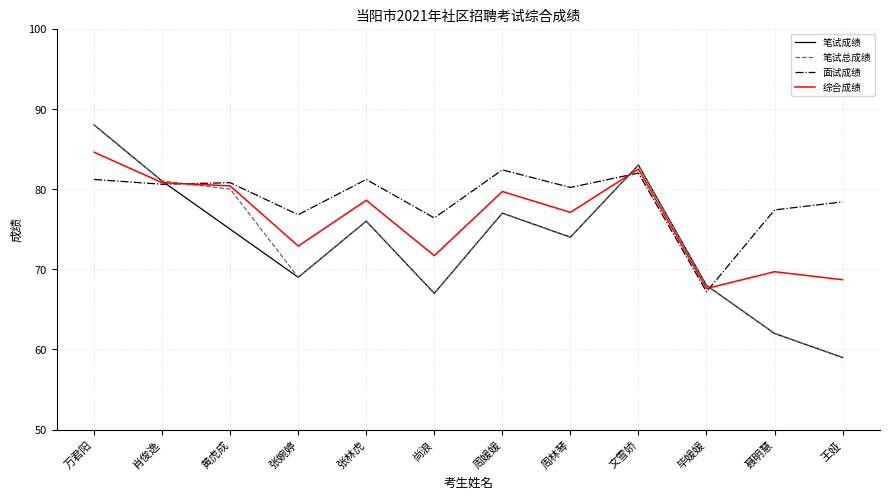

Which category has the lowest value across all series?

王娅